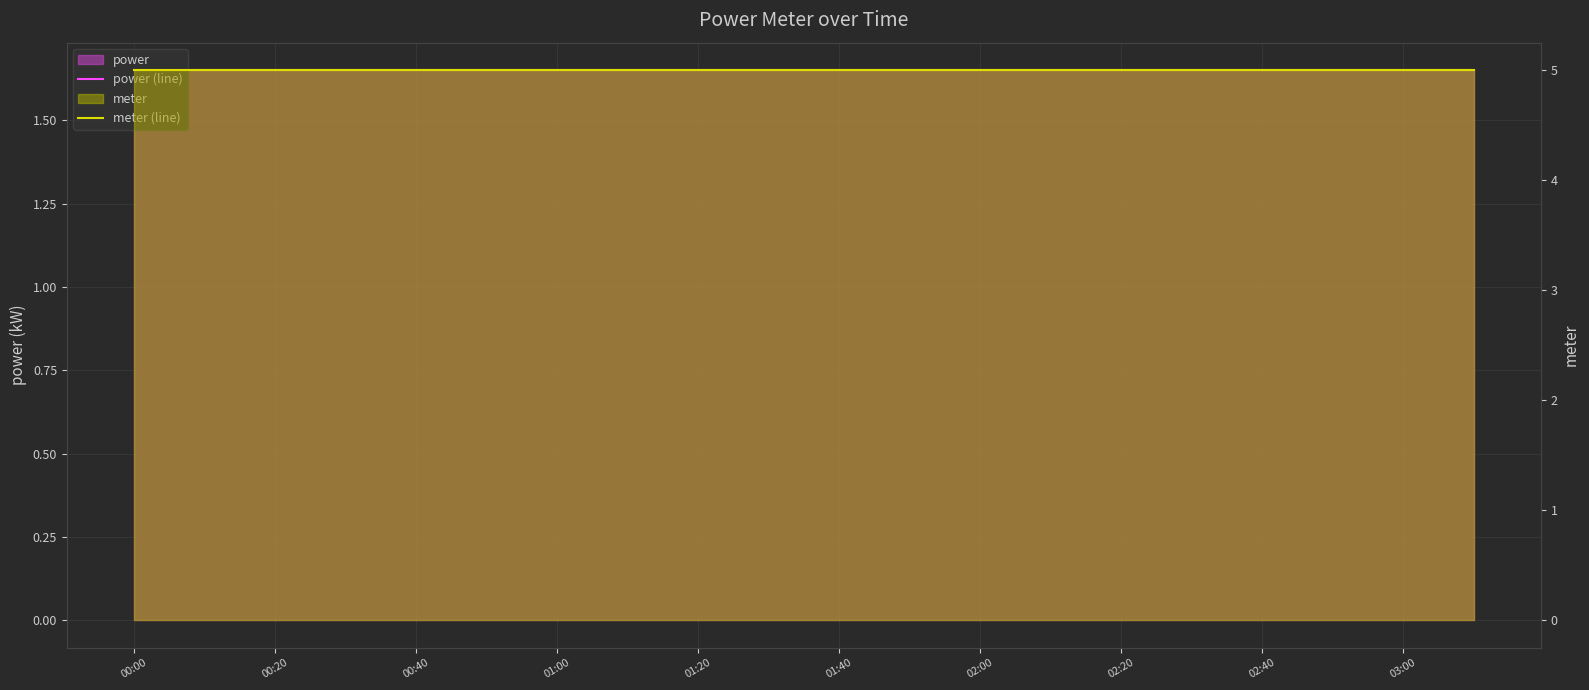

Rank the series by their average value, from highest to lowest.

meter (line), power (line)